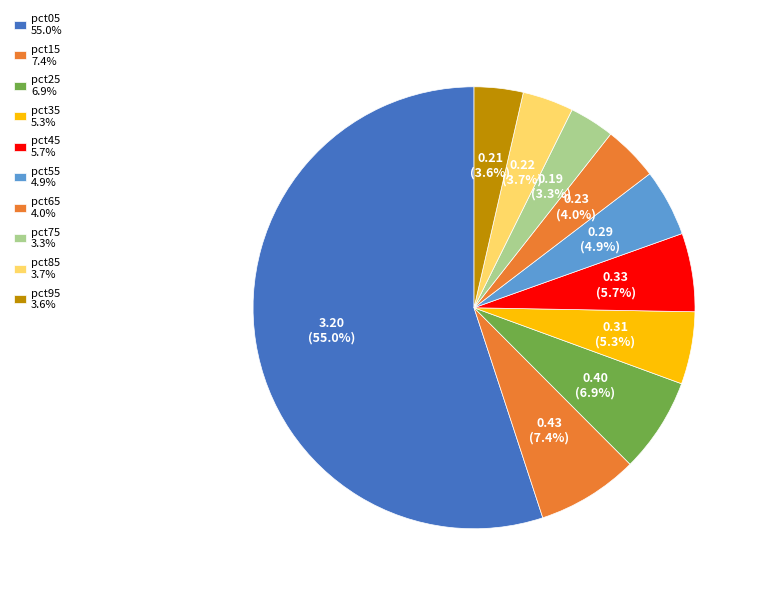

The pct35 slice represents 11% of the pie. True or false?

False